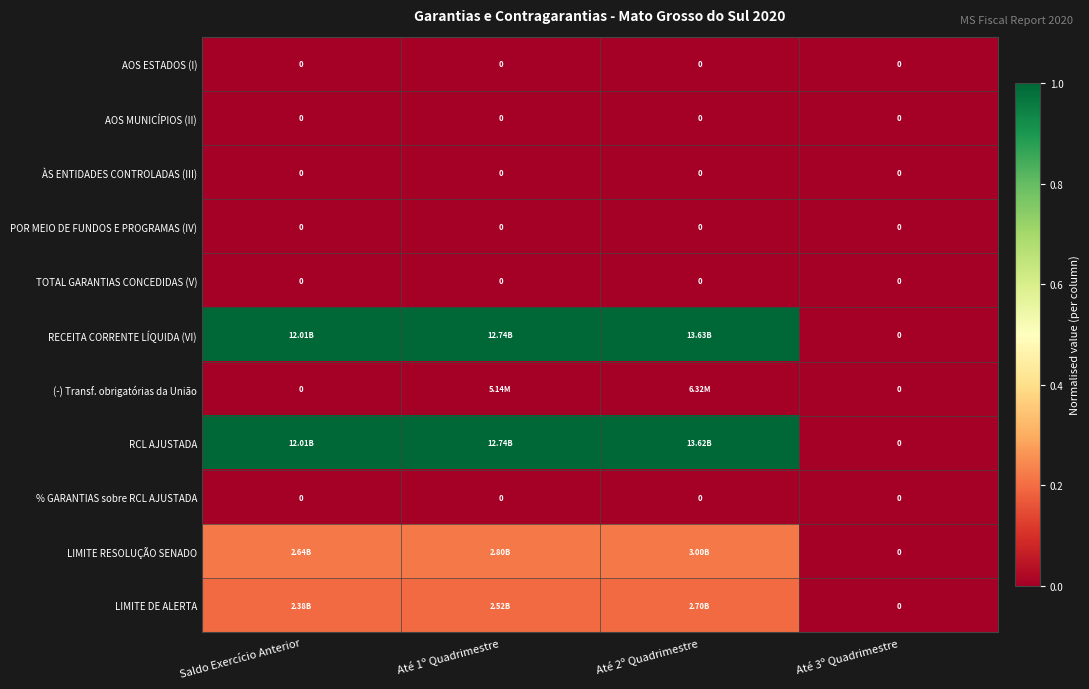

Between Até 1º Quadrimestre and Até 2º Quadrimestre, which is larger?

Até 1º Quadrimestre